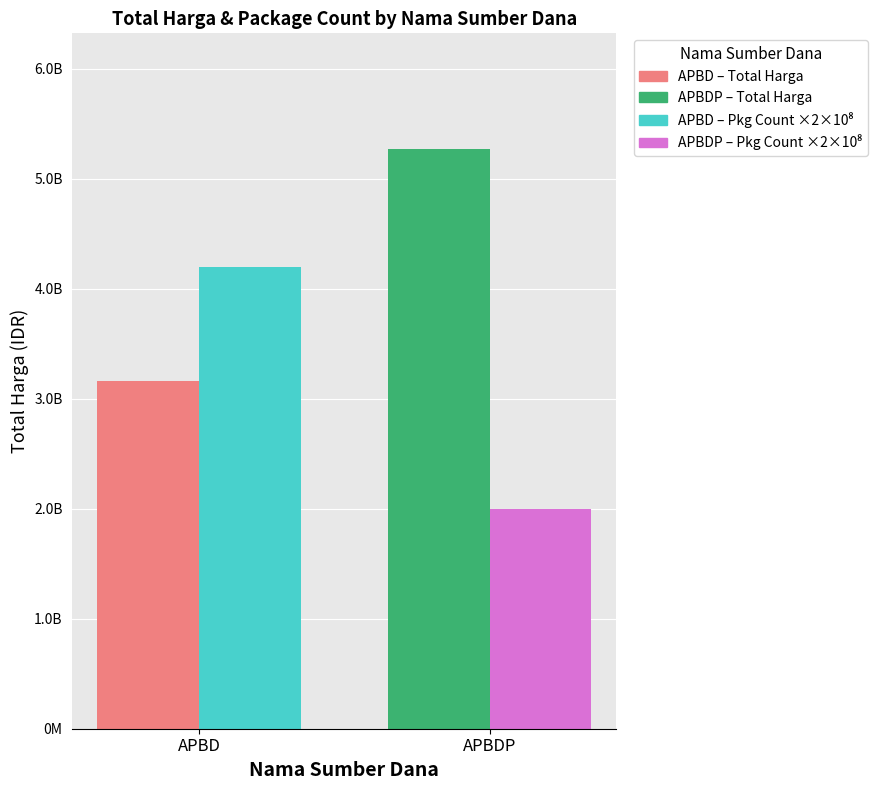

The Package Count (×2×10⁸) series shows 7383191193 at APBD. True or false?

False